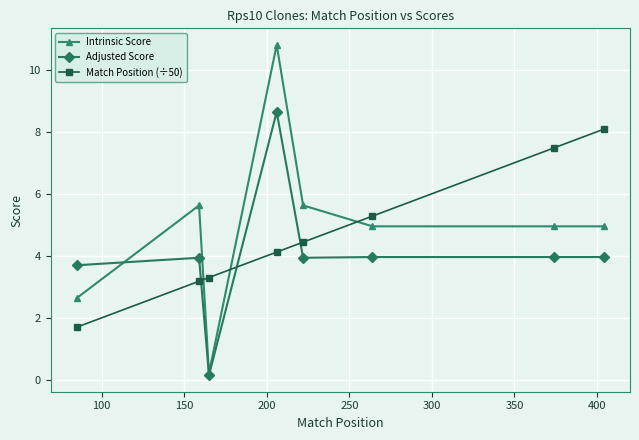

What are all the series names shown in the legend?

Intrinsic Score, Adjusted Score, Match Position (÷50)